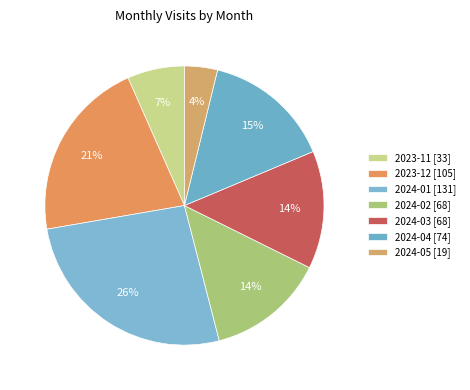

Which category has the smallest portion of the pie?

2024-05